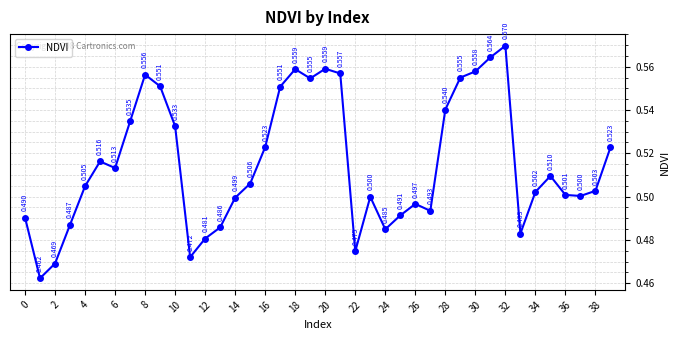

True or false: there are more than 1 points higher than both neighbors.

True